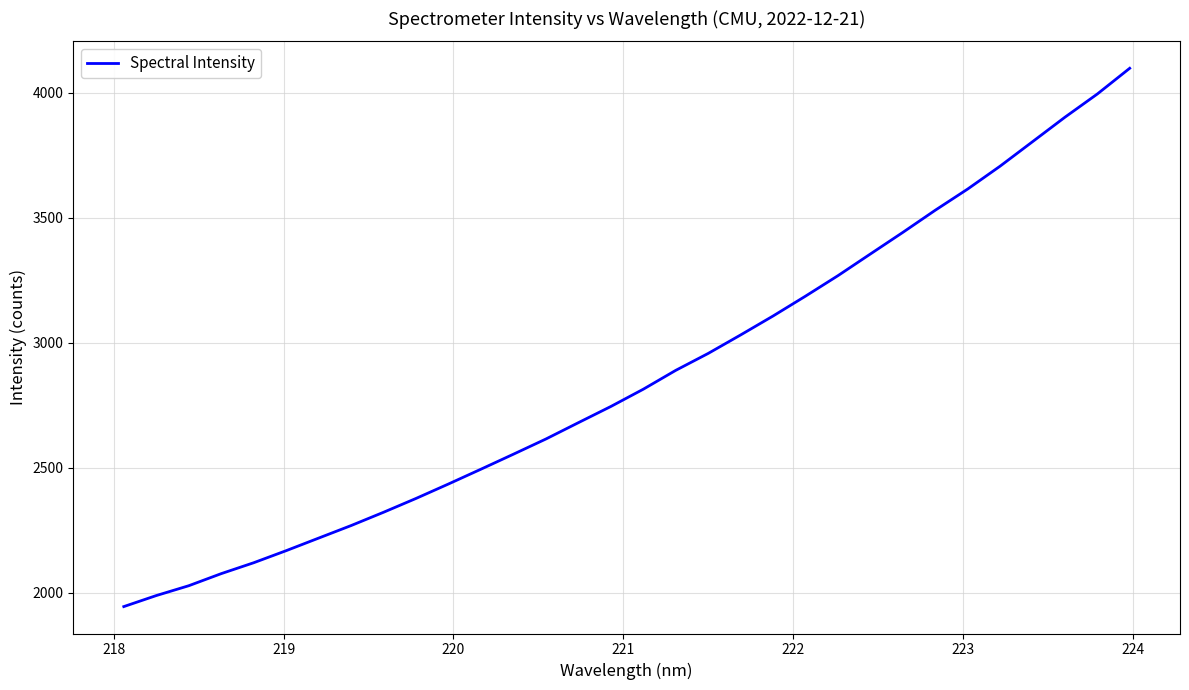

True or false: the data has more than 2 interior local peaks.

False